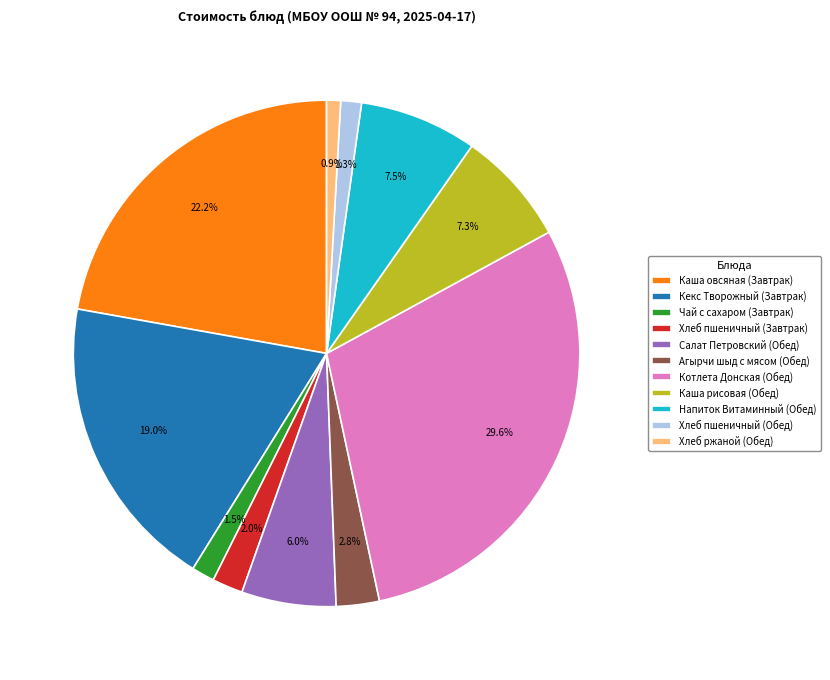

What is the ratio of the value at Кекс Творожный (Завтрак) to the value at Котлета Донская (Обед)?

0.6